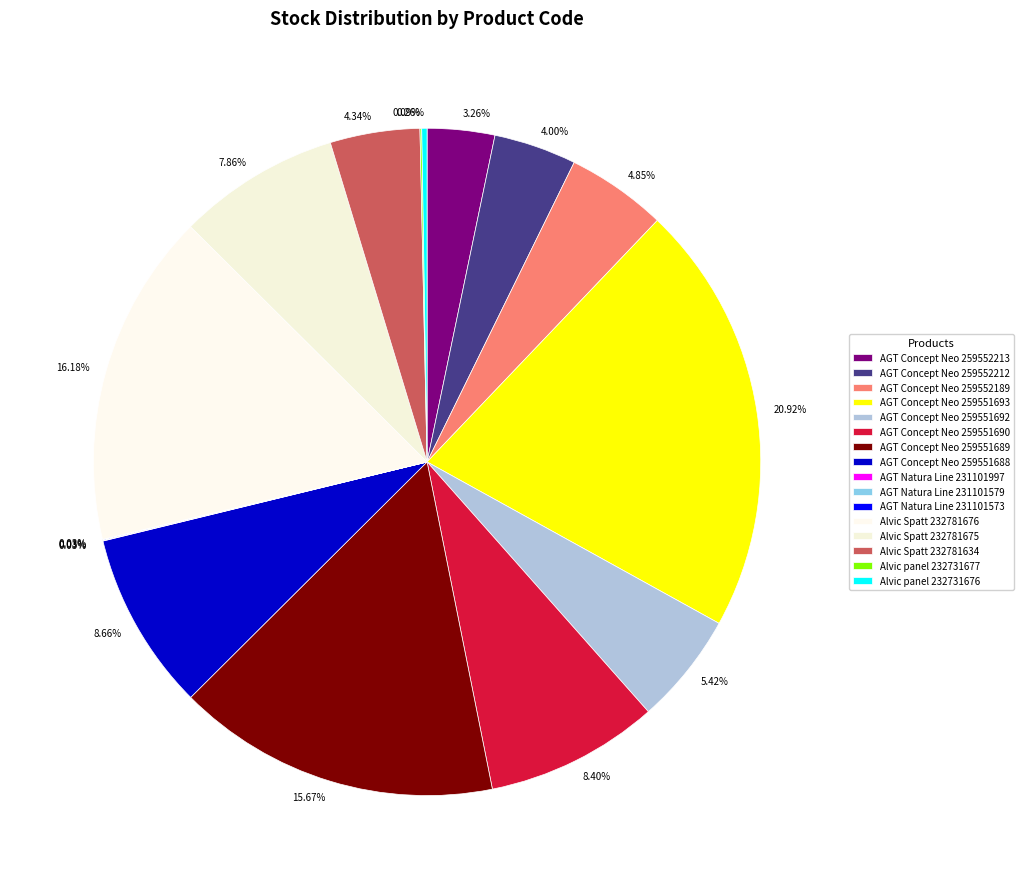

To the nearest percent, what portion does AGT Concept Neo 259552212 represent?

4%